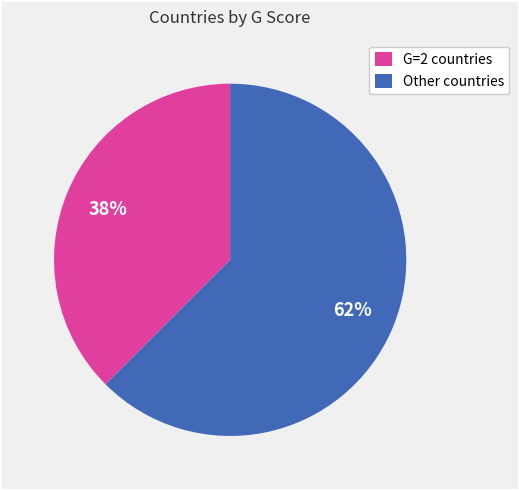

Do Other countries and G=2 countries together represent more than half of the pie?

Yes